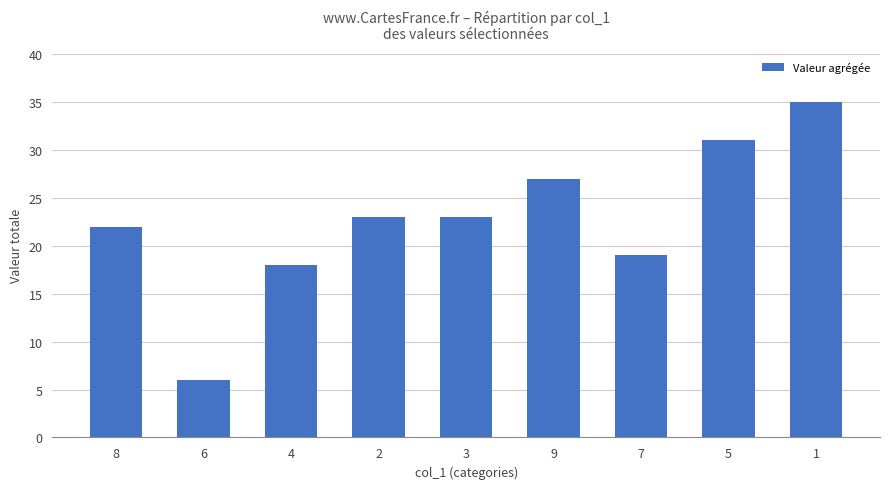

How many bars are there in total?

9